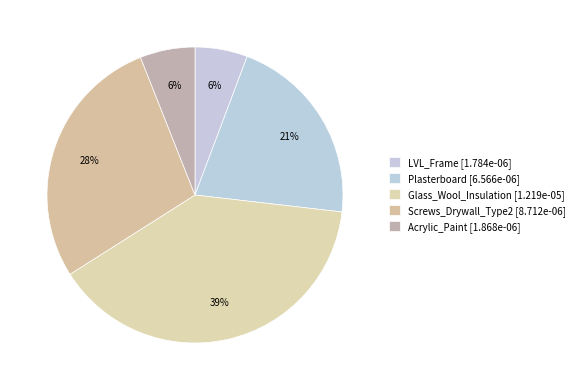

To the nearest percent, what is the combined percentage of LVL_Frame and Plasterboard?

27%